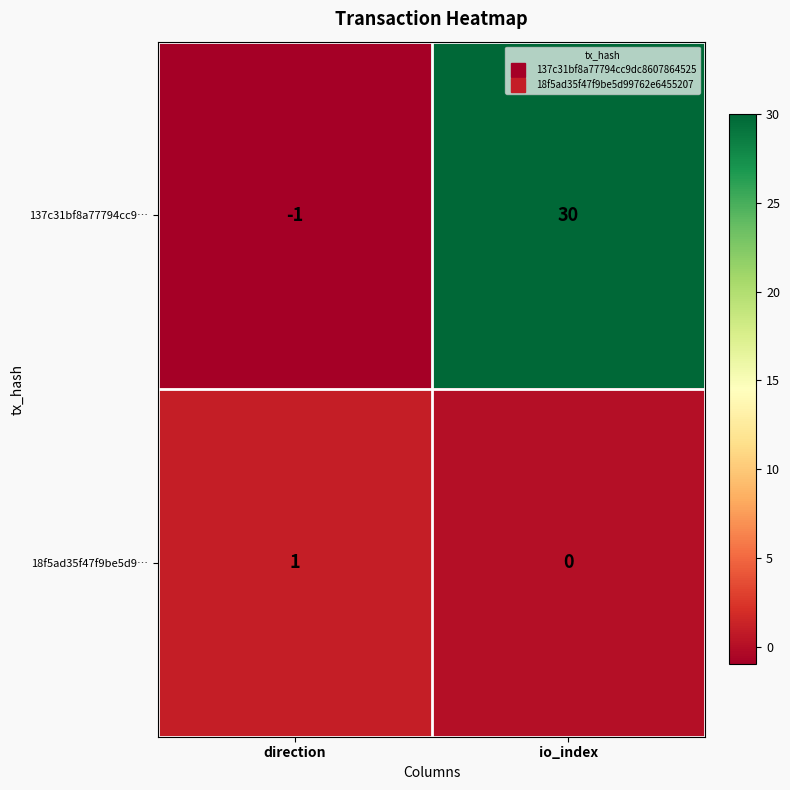

What is the sum of all 137c31bf8a77794cc9… values?

29